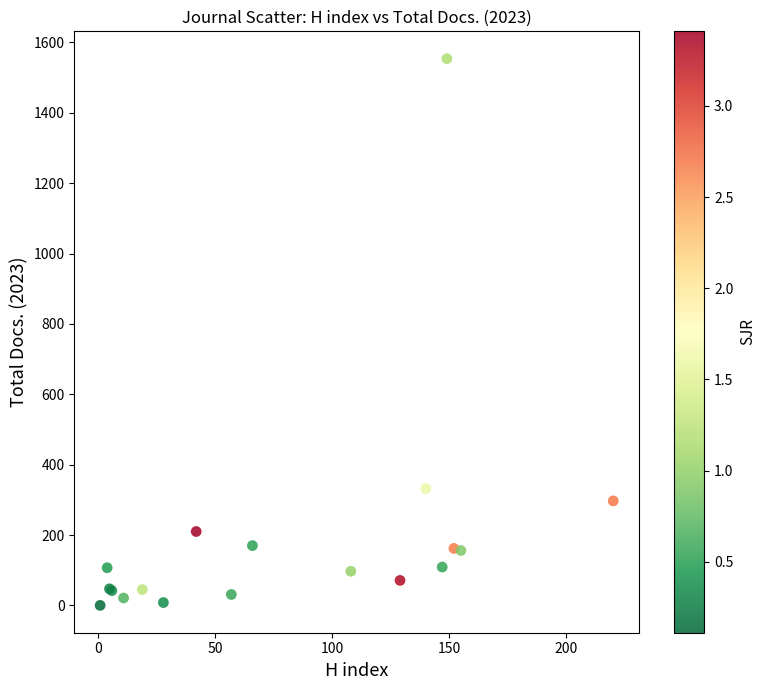

What Y value in the scatter plot is closest to 777?

332